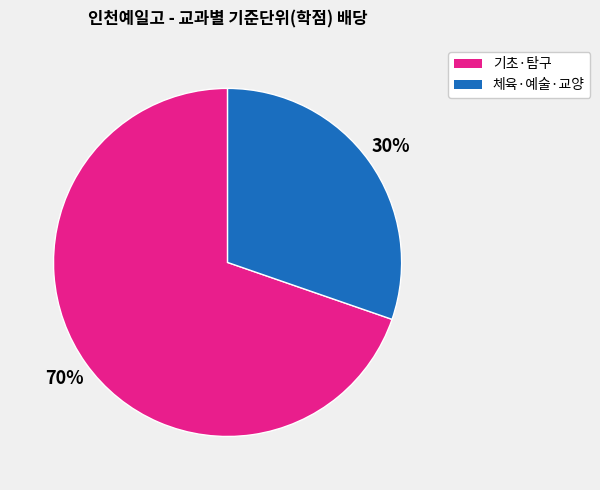

Is there any slice that represents more than half of the pie?

Yes